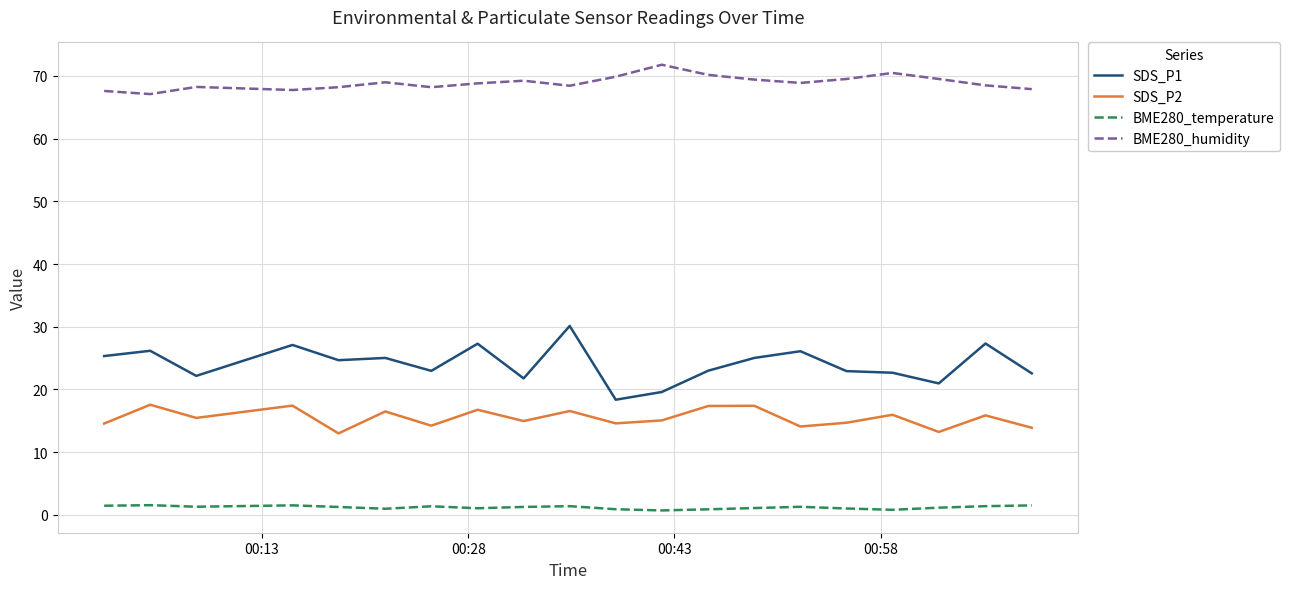

List the series in order of their peak value, lowest first.

BME280_temperature, SDS_P2, SDS_P1, BME280_humidity